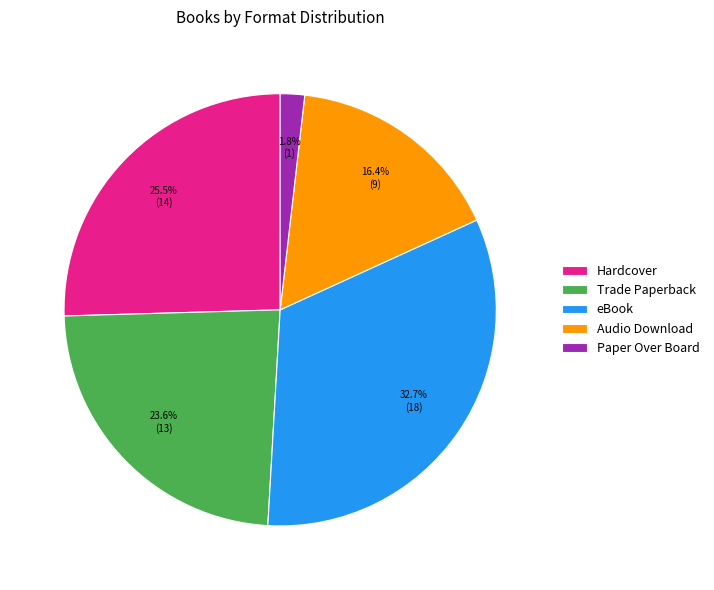

Which has a higher value, eBook or Trade Paperback?

eBook